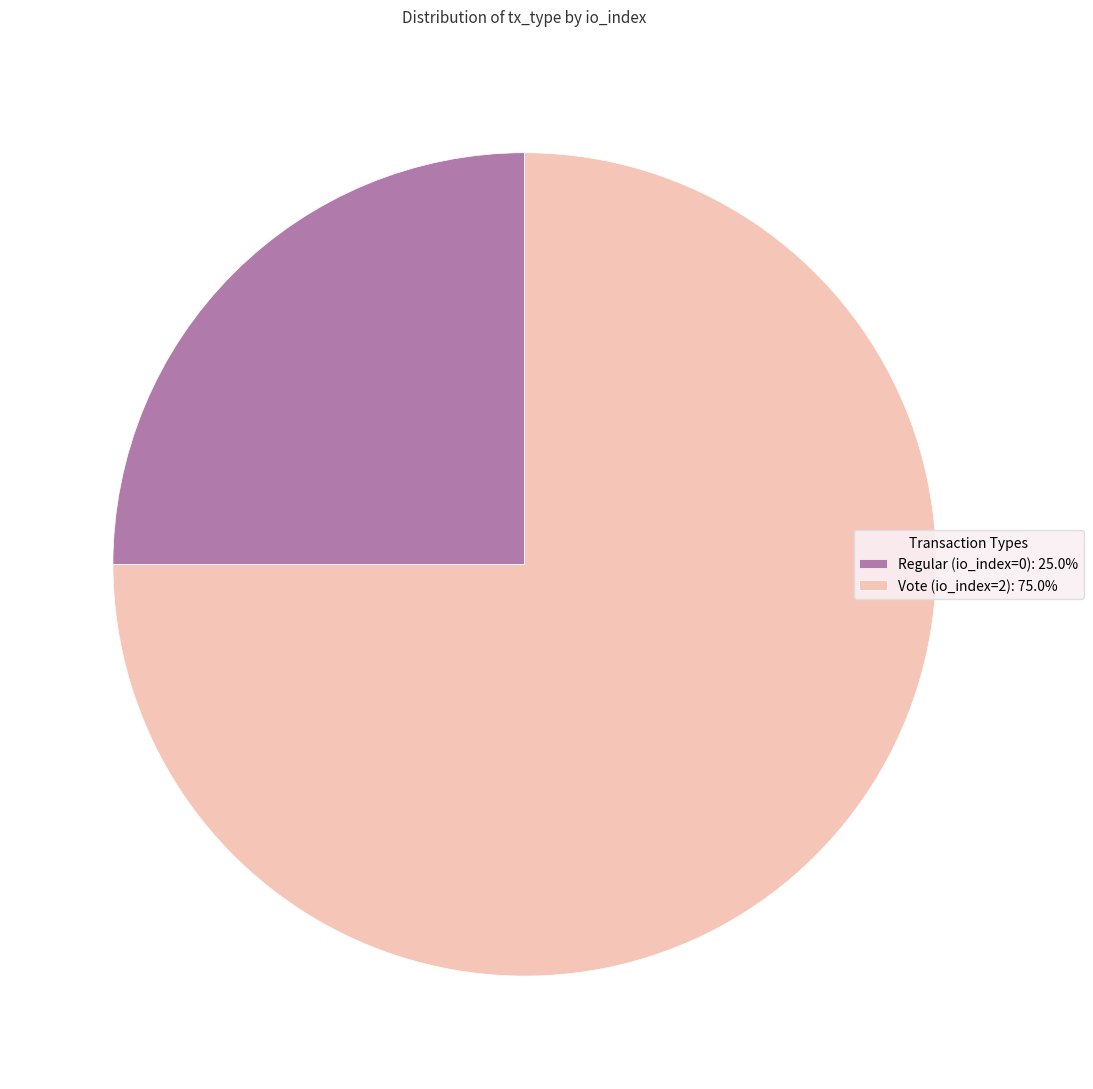

Combined, do Regular (io_index=0): 25.0% and Vote (io_index=2): 75.0% account for over 50%?

Yes